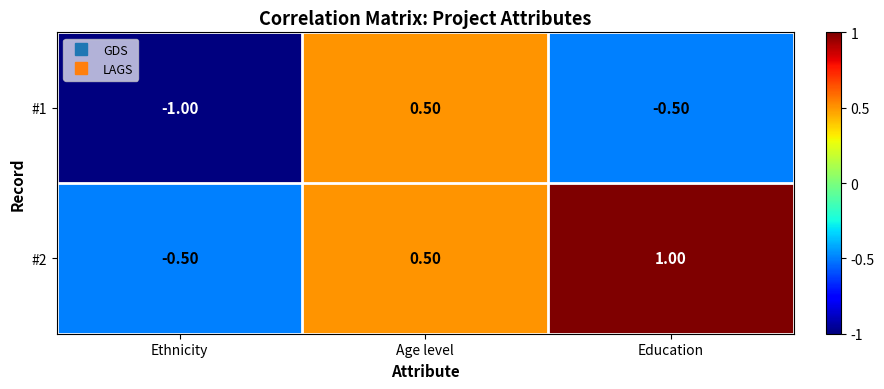

Which category has the lowest value across all series?

Ethnicity